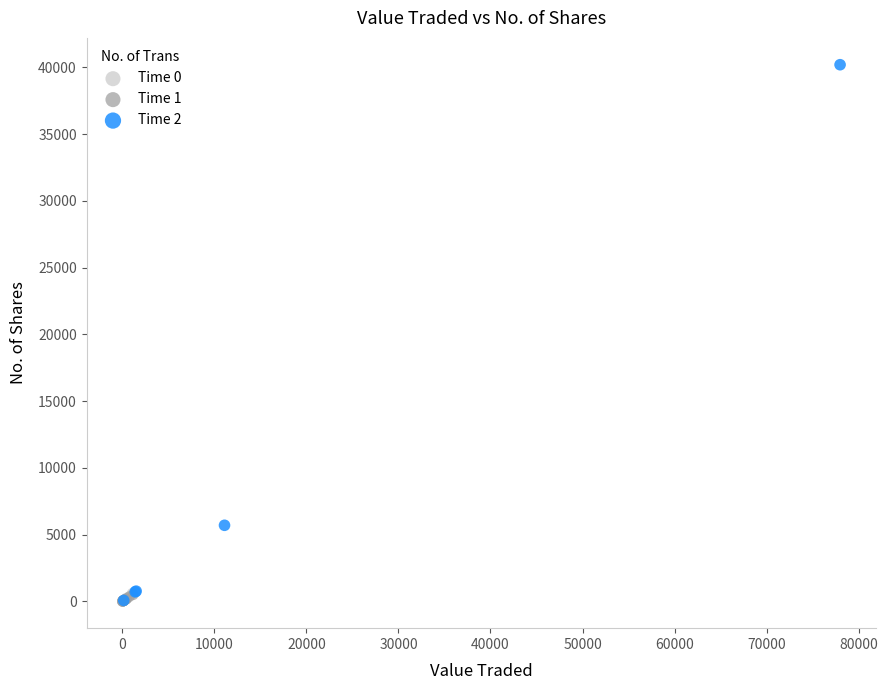

Which series has the largest Y range (max minus min)?

Time 2